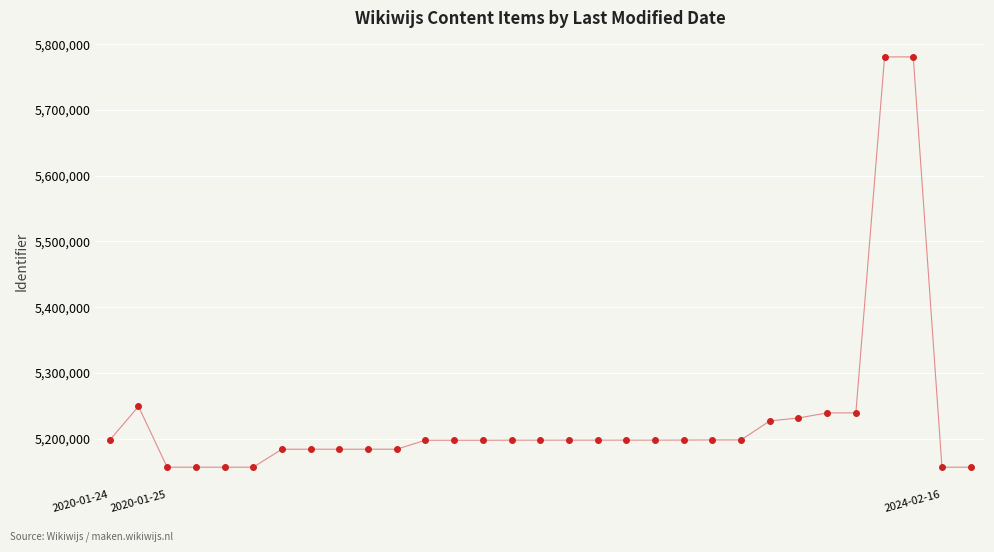

What is the average value?

5231378